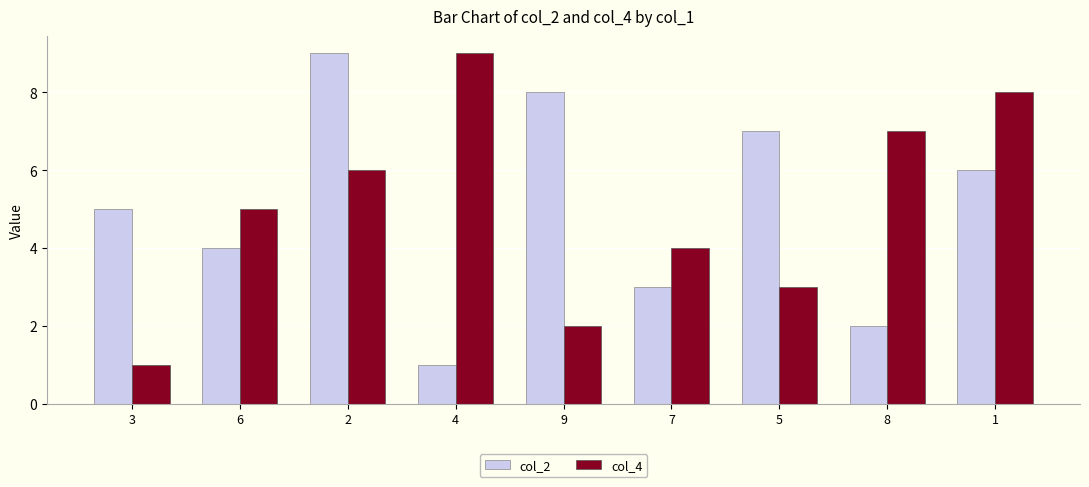

What is the value of the col_4 bar at the 5th from the left?

2